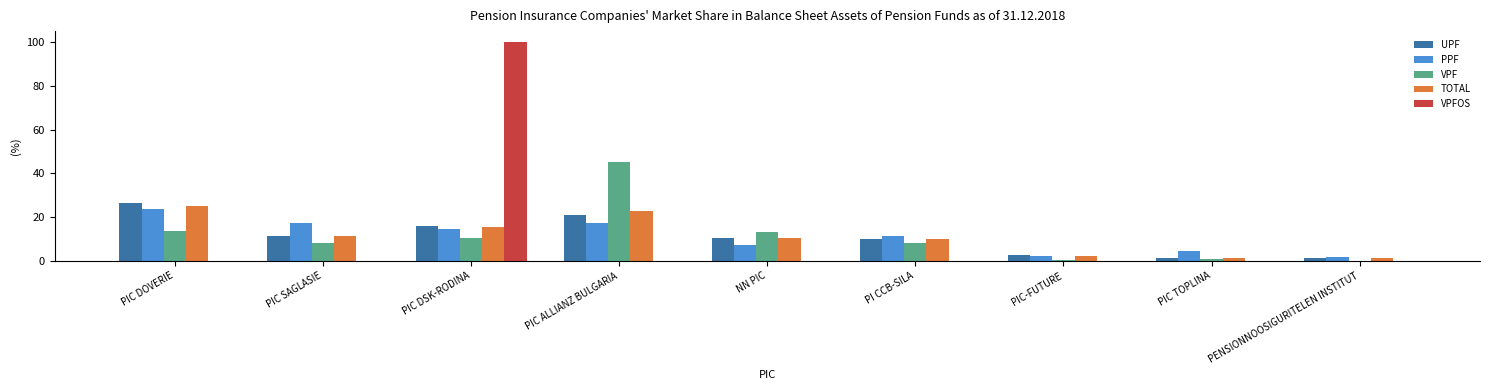

At which label does UPF first exceed 10?

PIC DOVERIE